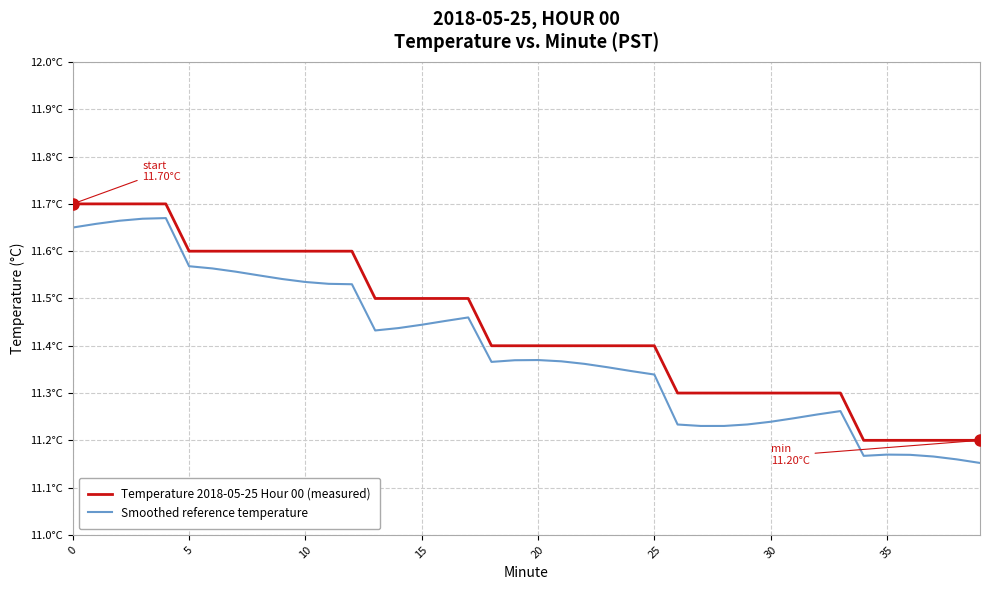

True or false: Temperature 2018-05-25 Hour 00 (measured) and Smoothed reference temperature cross at least once.

False